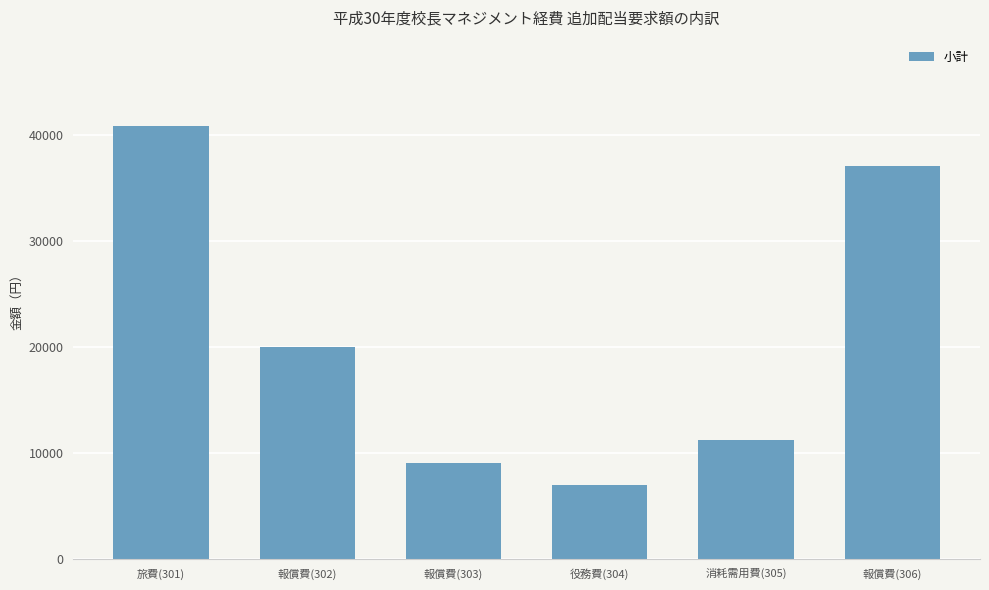

True or false: the data shows 37000 at 報償費(306).

True